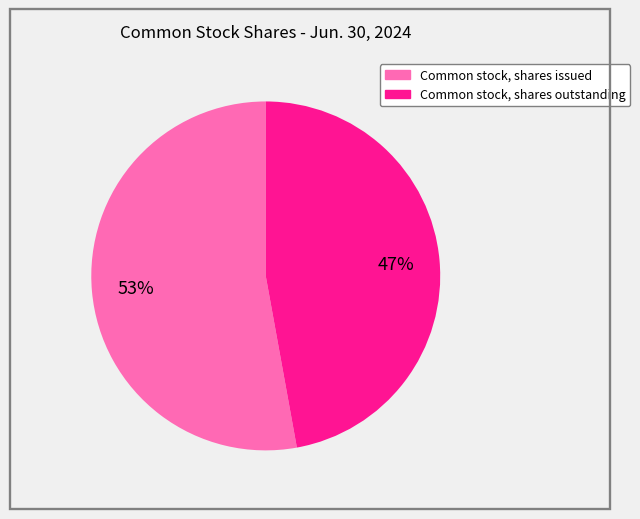

Is there any slice that represents more than half of the pie?

Yes